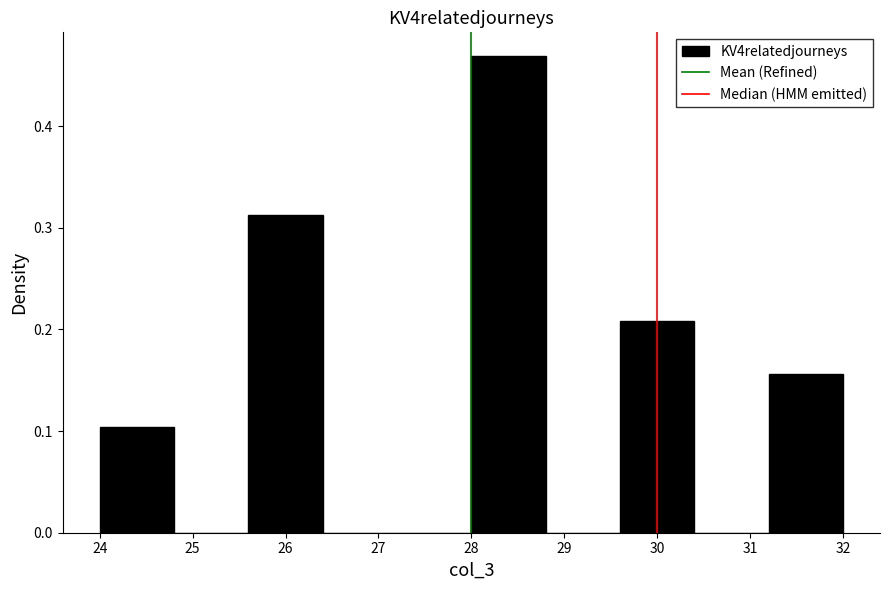

Reading left to right, transcribe this chart: for each bar, give the range it covers on the x-axis and its height. The values are not printed on the chart, so give them approximately, as read against the axis.

24.0 to 24.8: 0.10
24.8 to 25.6: 0
25.6 to 26.4: 0.31
26.4 to 27.2: 0
27.2 to 28.0: 0
28.0 to 28.8: 0.47
28.8 to 29.6: 0
29.6 to 30.4: 0.21
30.4 to 31.2: 0
31.2 to 32.0: 0.16